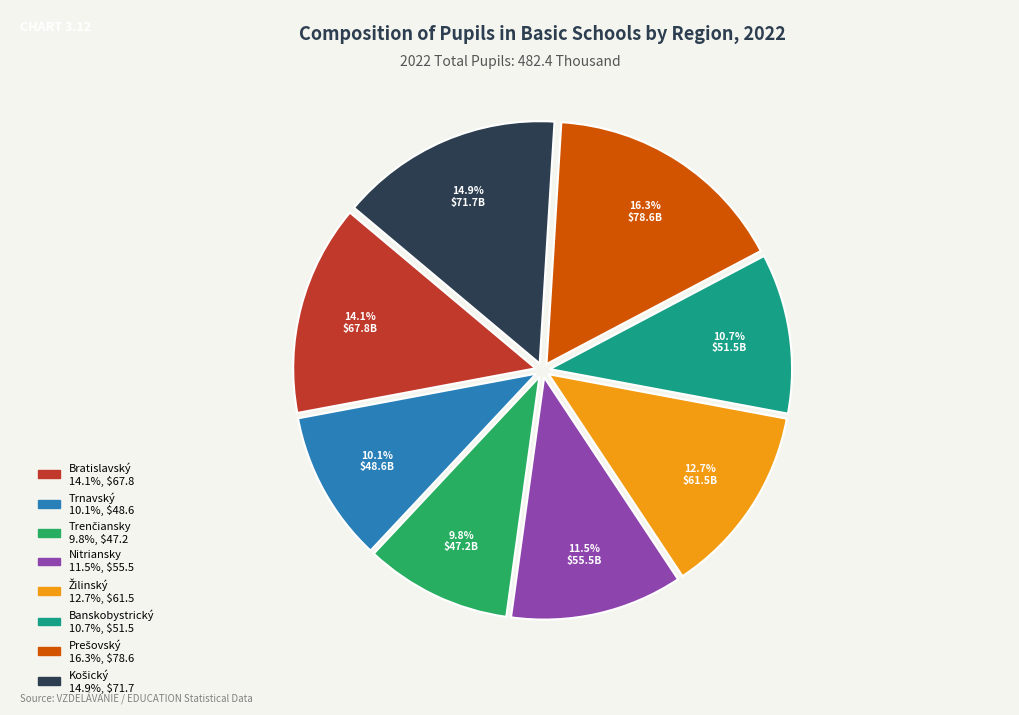

Is there any slice that represents more than half of the pie?

No